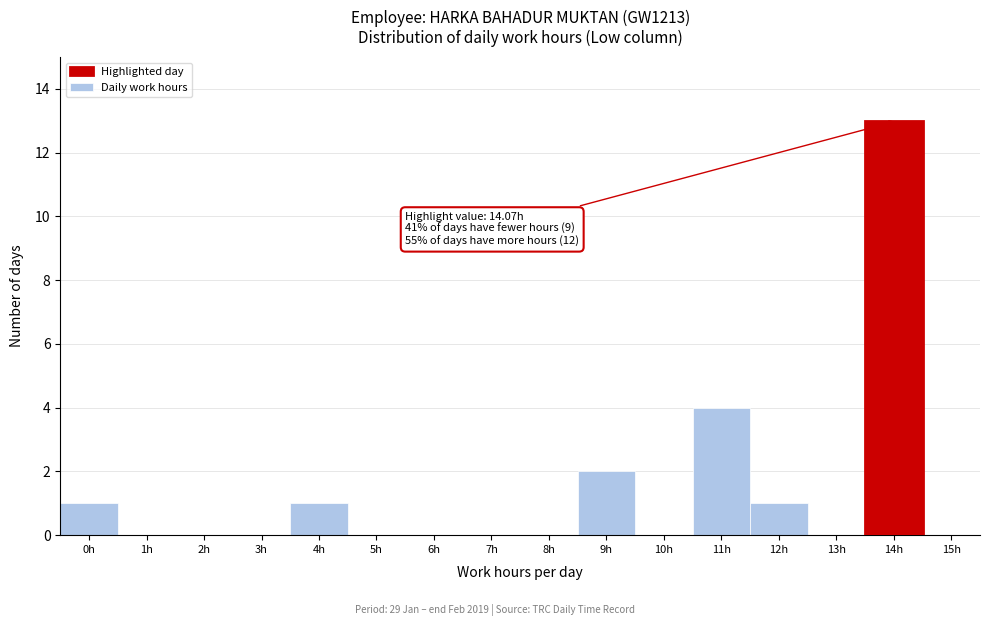

Reading left to right, transcribe all the data shown in this chart.

0h=1	1h=0	2h=0	3h=0	4h=1	5h=0	6h=0	7h=0	8h=0	9h=2	10h=0	11h=4	12h=1	13h=0	14h=13	15h=0